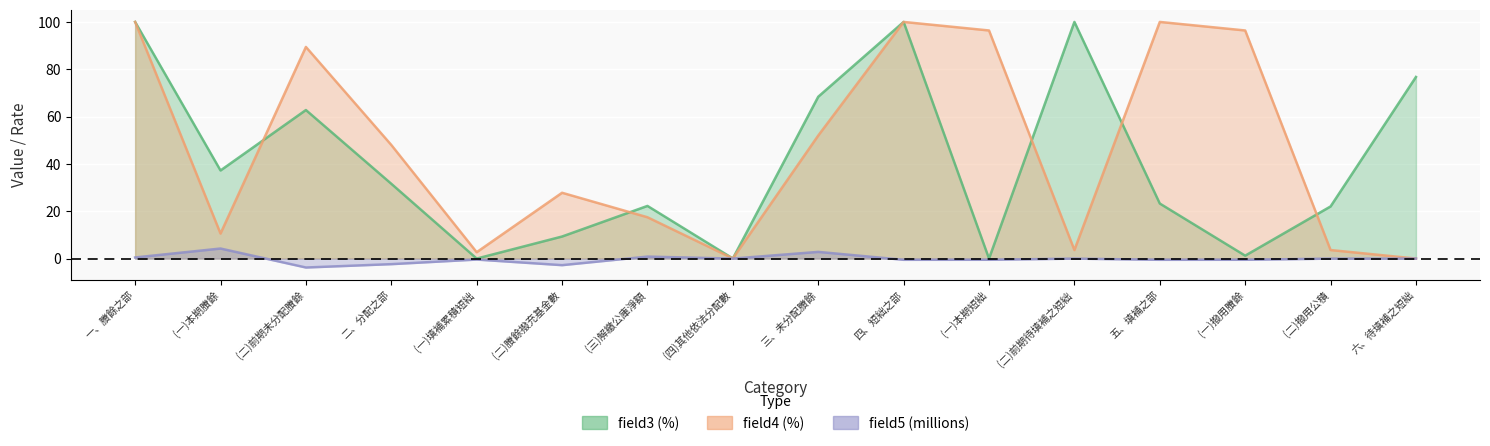

What is the difference between the highest and lowest values at (二)撥用公積?

22.0